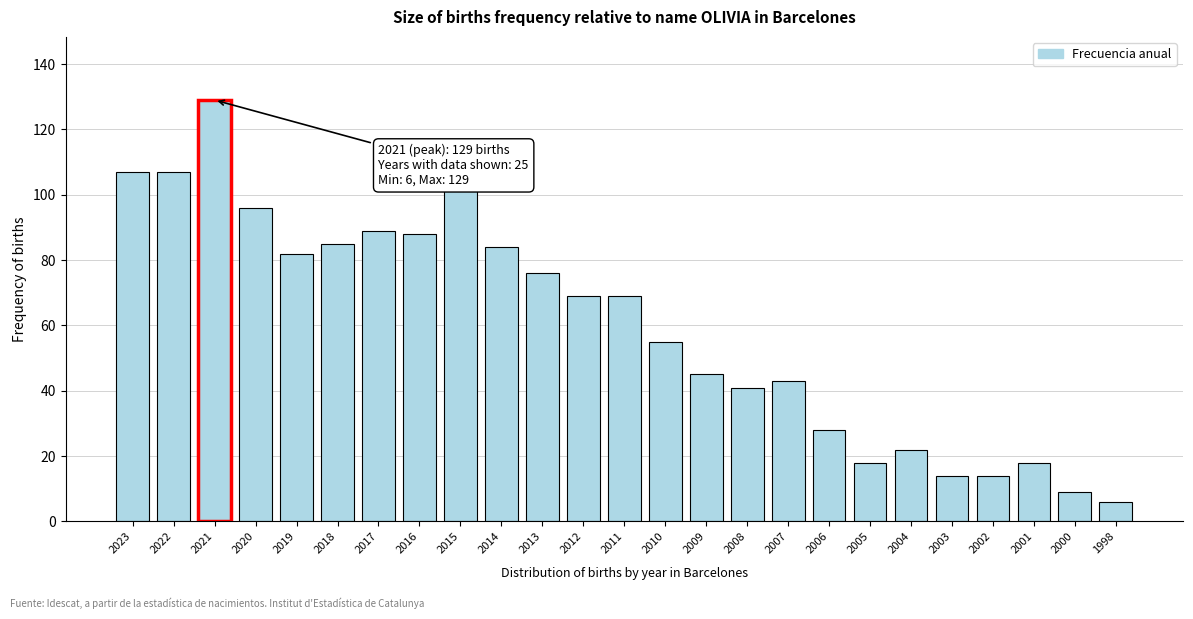

Reading left to right, extract all data points from this chart.

107	107	129	96	82	85	89	88	102	84	76	69	69	55	45	41	43	28	18	22	14	14	18	9	6